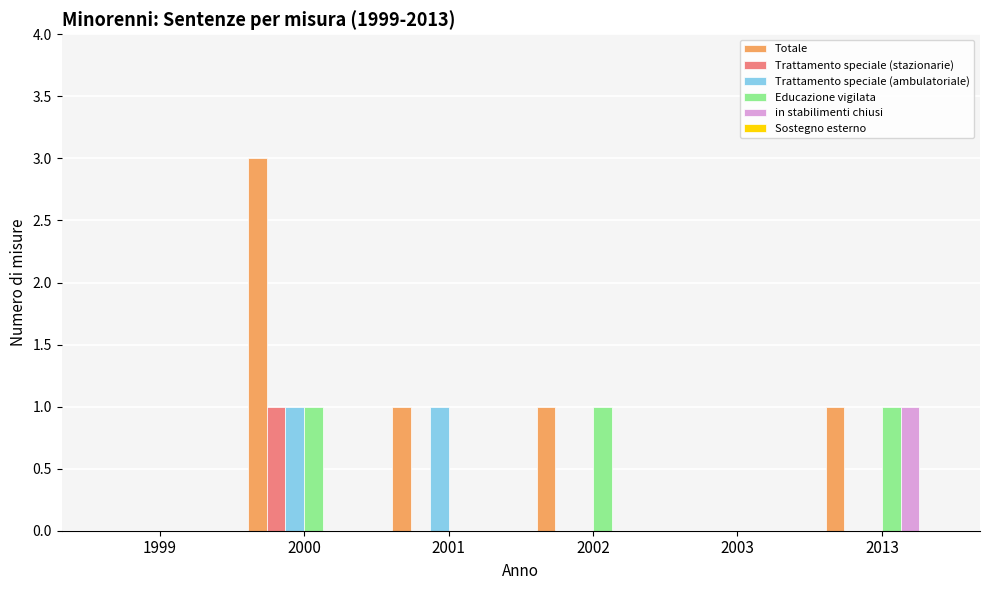

Which category has the highest value in the in stabilimenti chiusi series?

2013